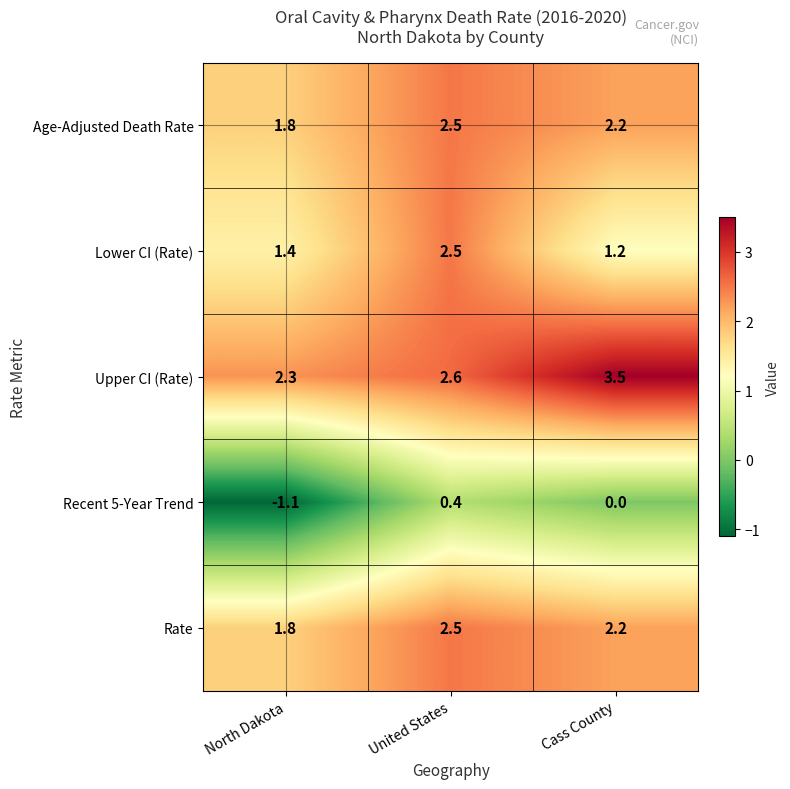

How many series are shown in this chart?

5